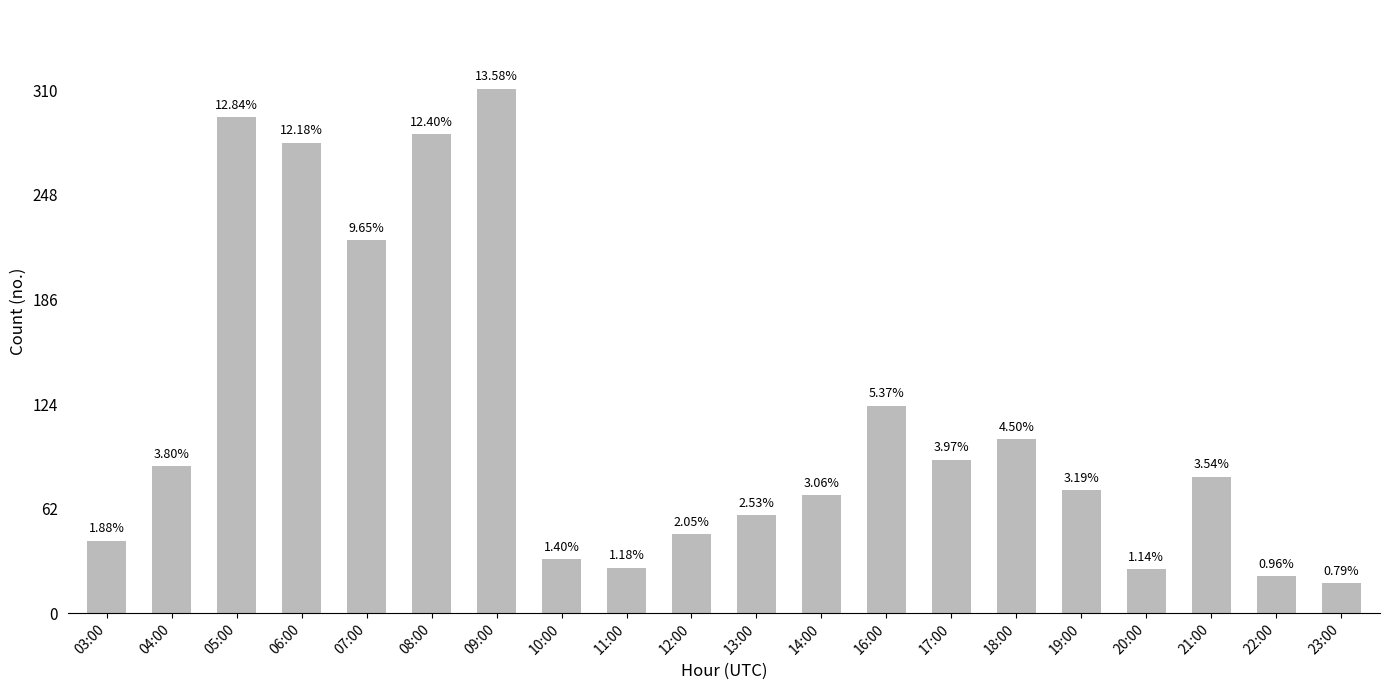

How many bars are there in total?

20